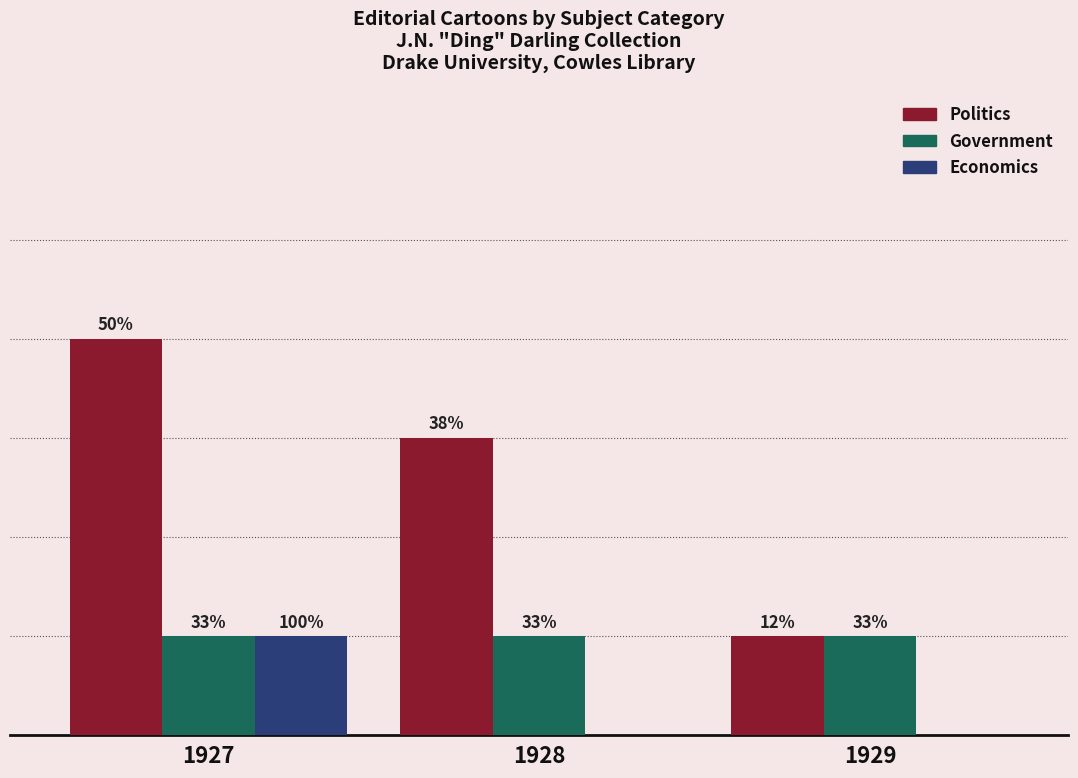

What are all the series names shown in the legend?

Politics, Government, Economics